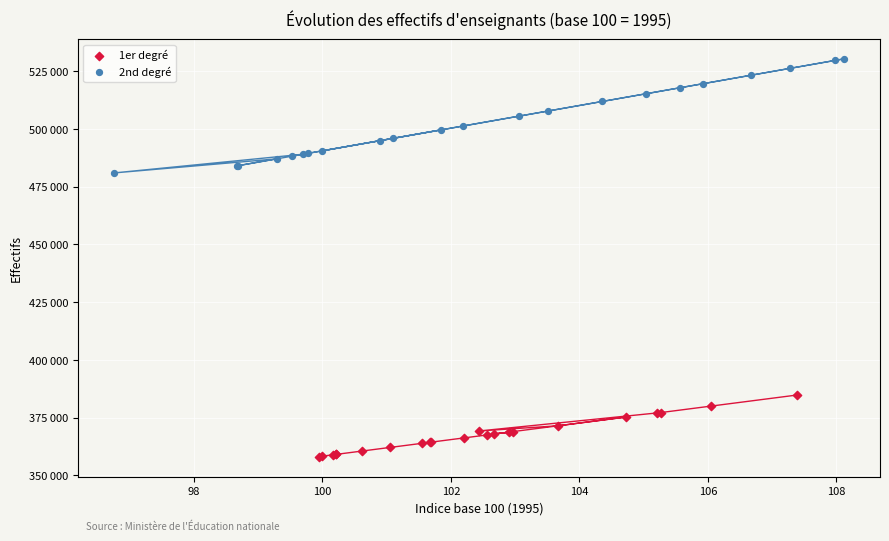

Which series contains the lowest Y value?

1er degré